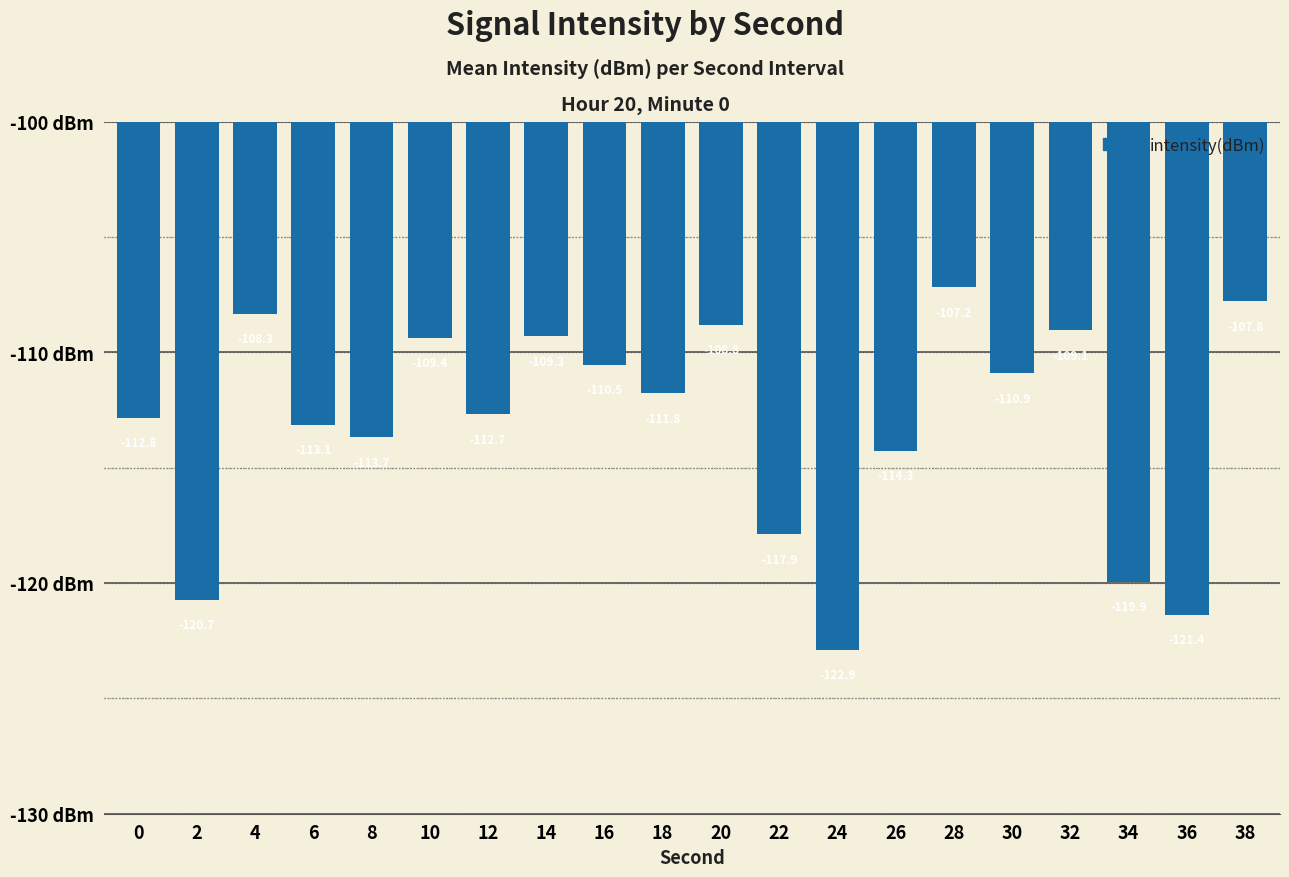

Does the chart contain stacked bars?

No